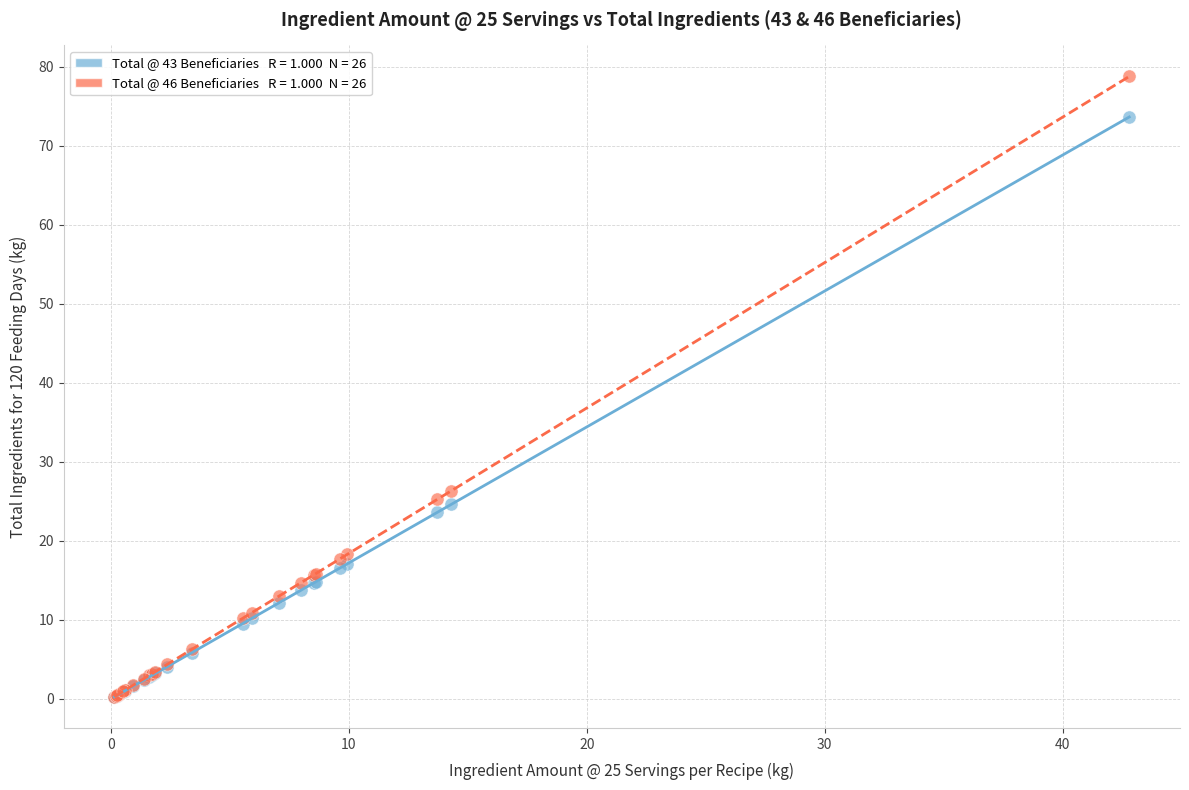

Across all series, what Y value is closest to 39?

26.3